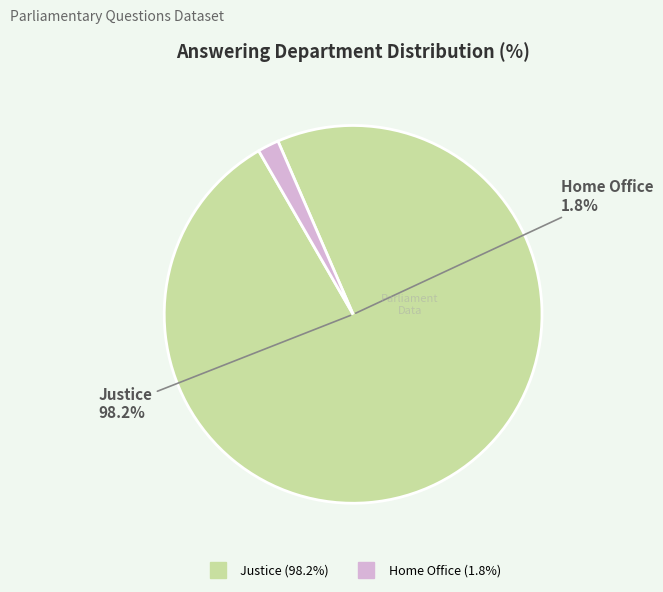

Which category has the biggest portion of the pie?

Justice